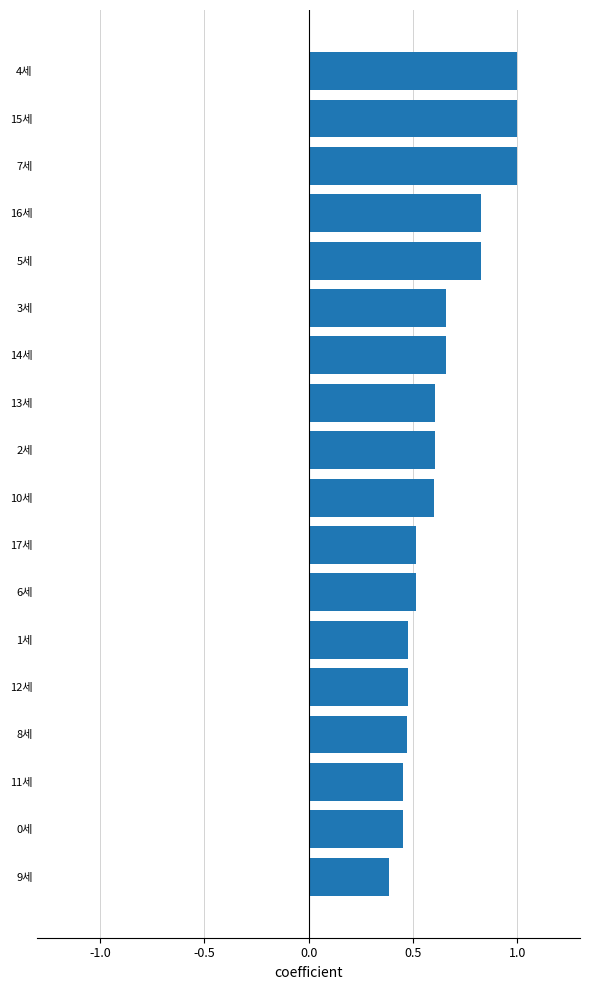

Are the bars horizontal?

Yes